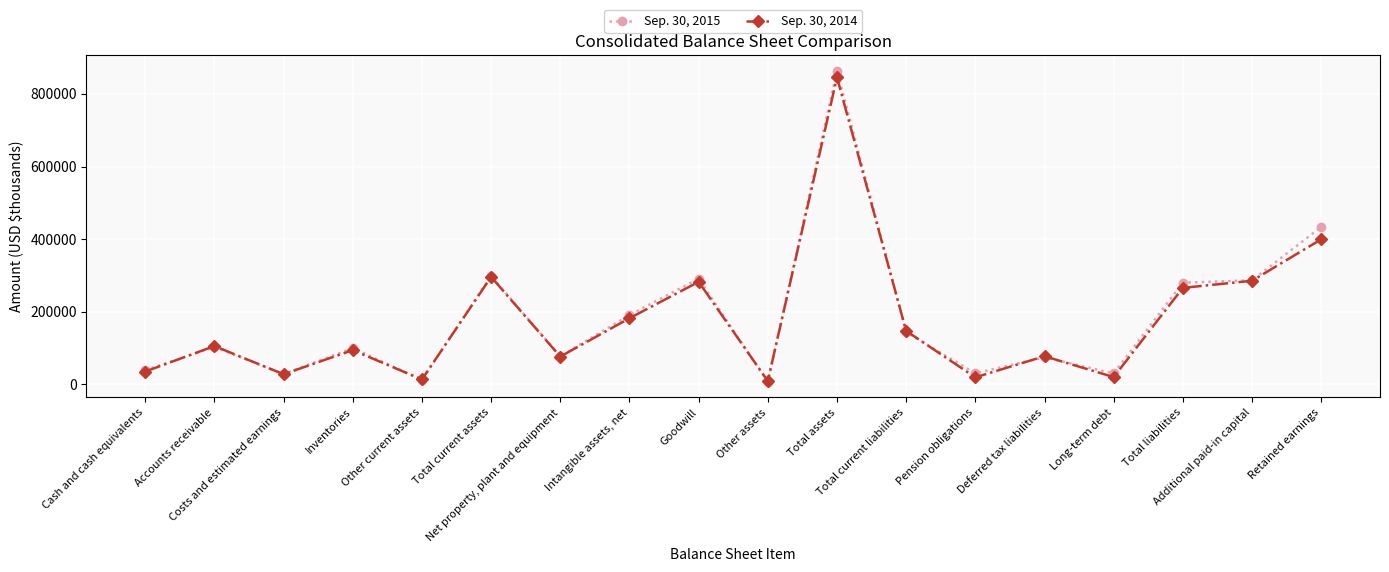

What is the maximum value shown in the chart?

864208